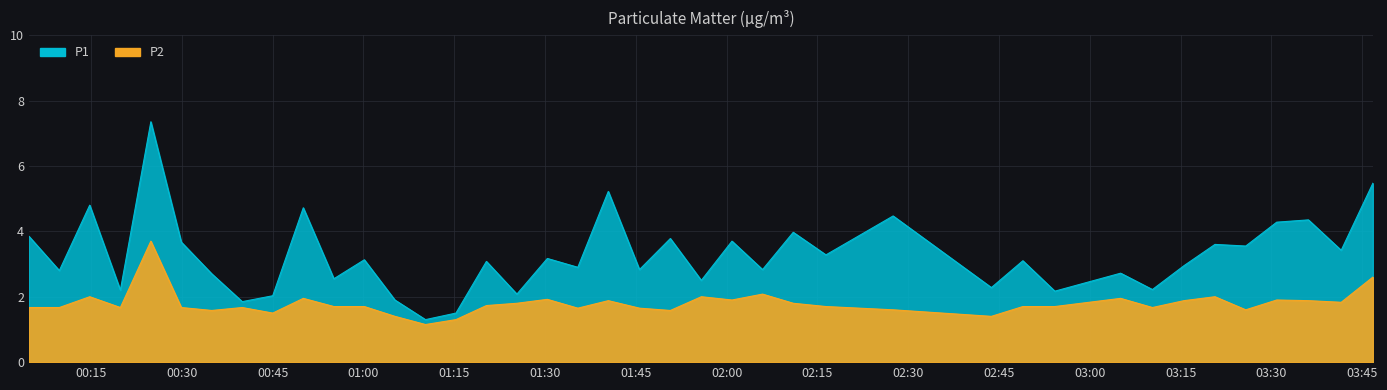

What is the sum of the P1 values at 2023-02-27T03:30:52 and 2023-02-27T00:14:47?

9.1